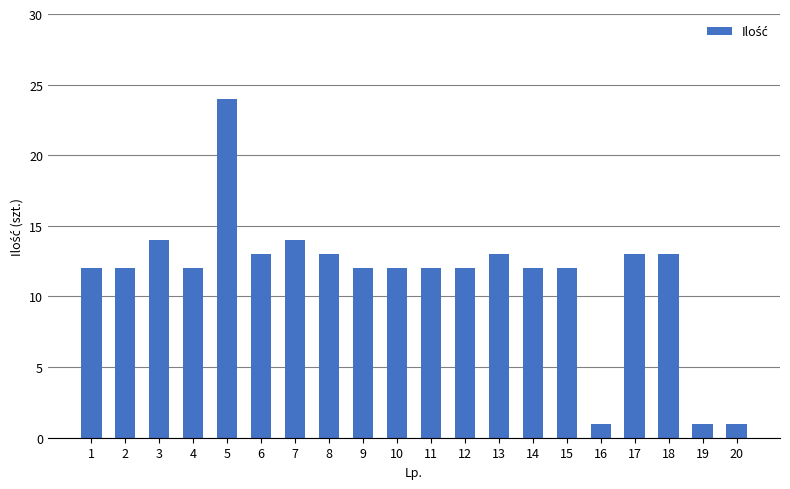

Is it true that the value at 5 is 16?

False